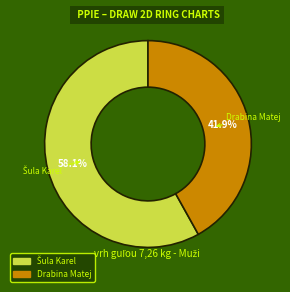

How many segments does this pie chart have?

2